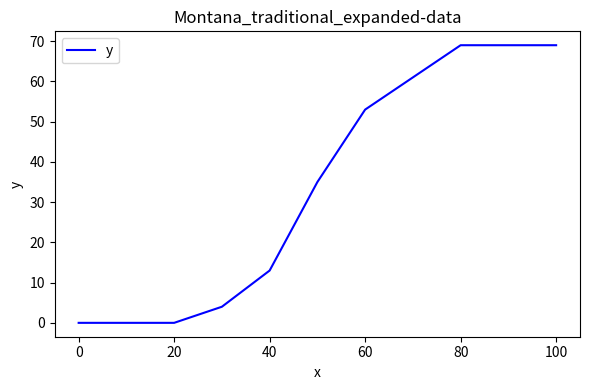

What is the maximum value shown in the chart?

69